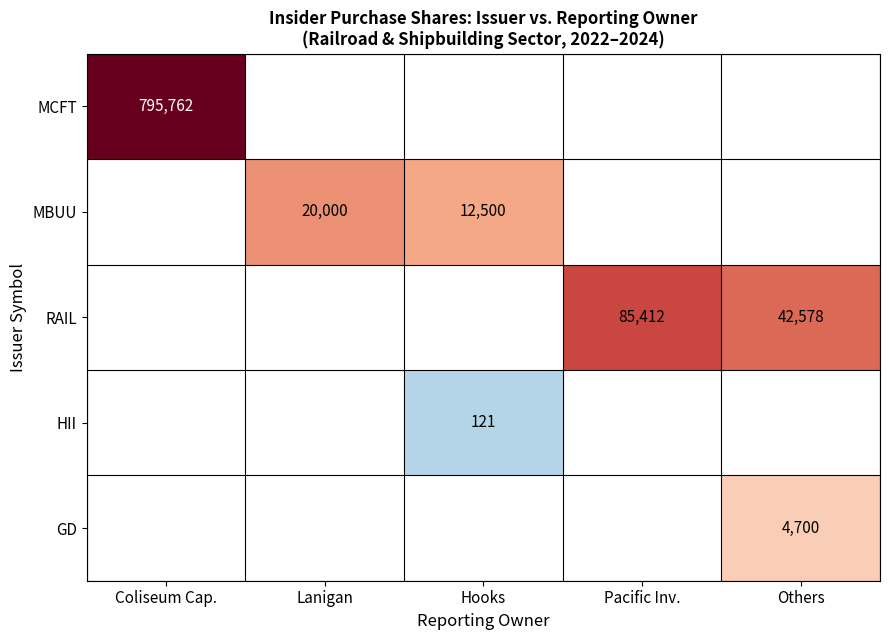

Which category has the lowest value in the MCFT series?

Coliseum Cap.